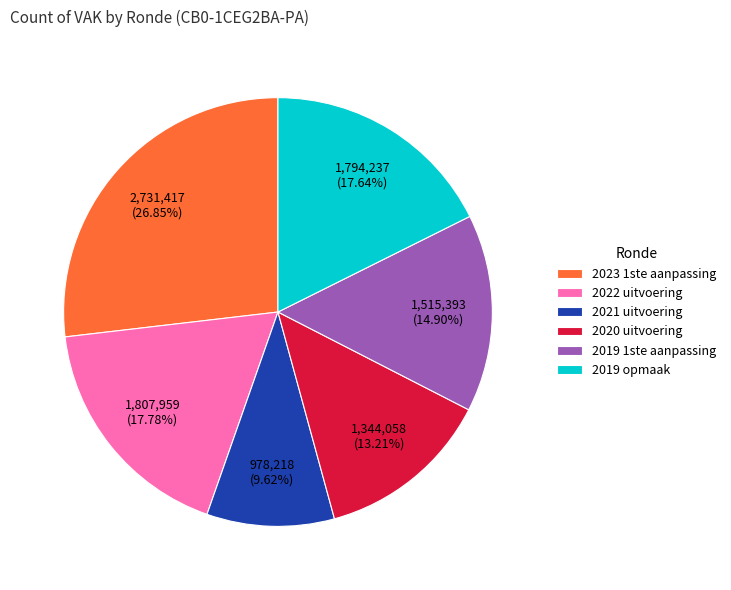

Is it true that 2019 opmaak is 18% of the pie?

True